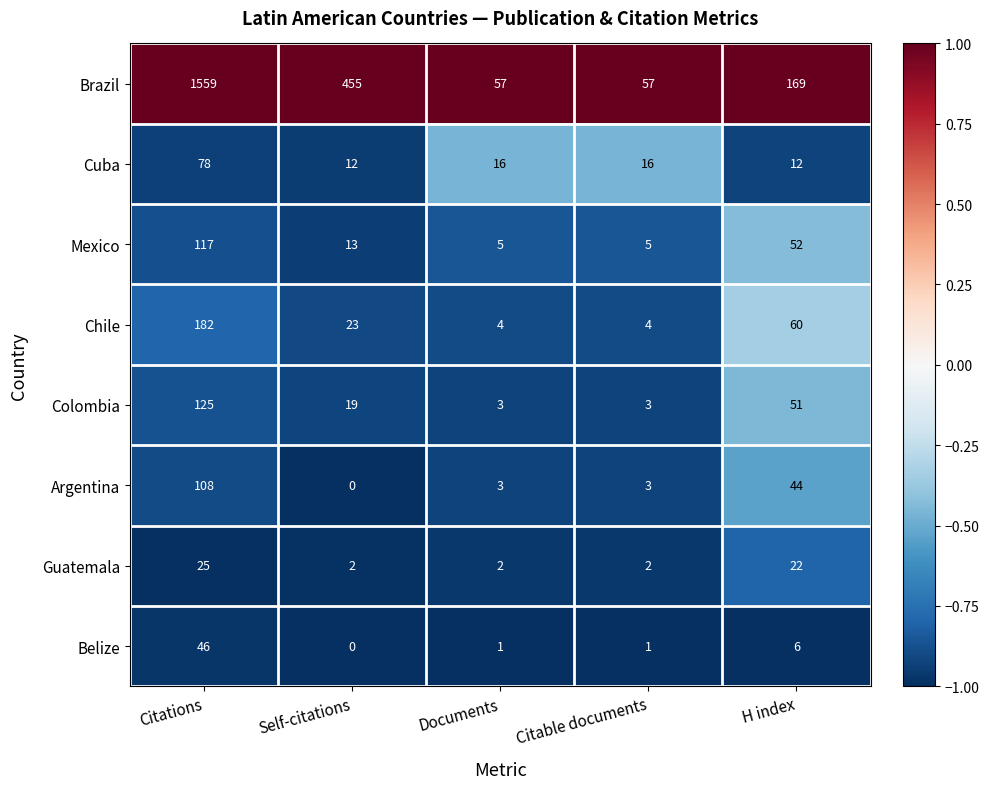

At Citations, list the series in order from smallest to largest.

Guatemala, Belize, Cuba, Argentina, Mexico, Colombia, Chile, Brazil